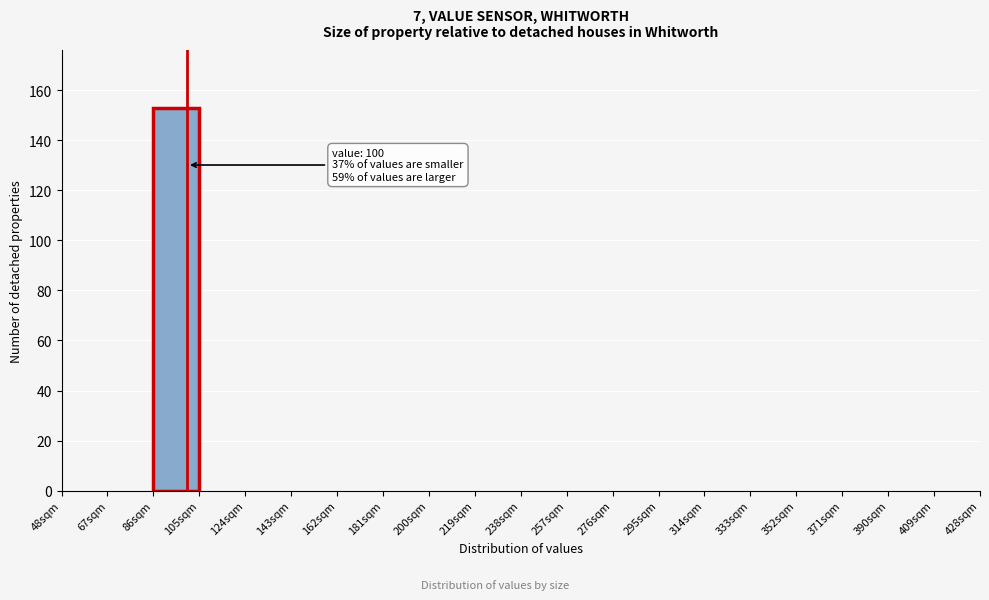

Which range on the x-axis has the tallest bar?

86 to 105